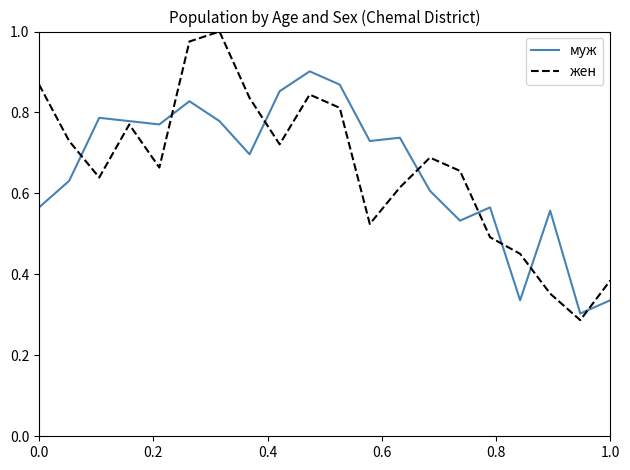

List the series in order of their peak value, highest first.

жен, муж